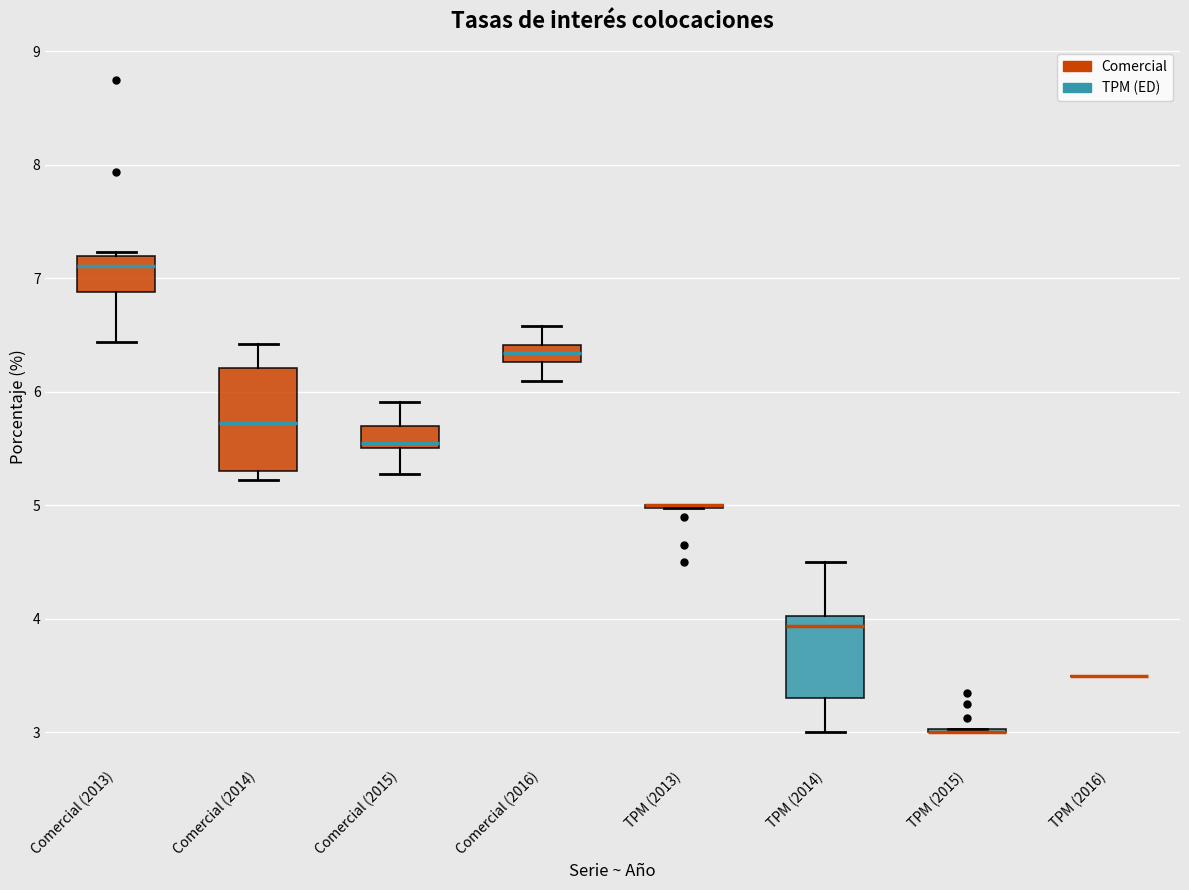

Which box is the tallest, from its lower edge to its upper edge?

Comercial (2014)